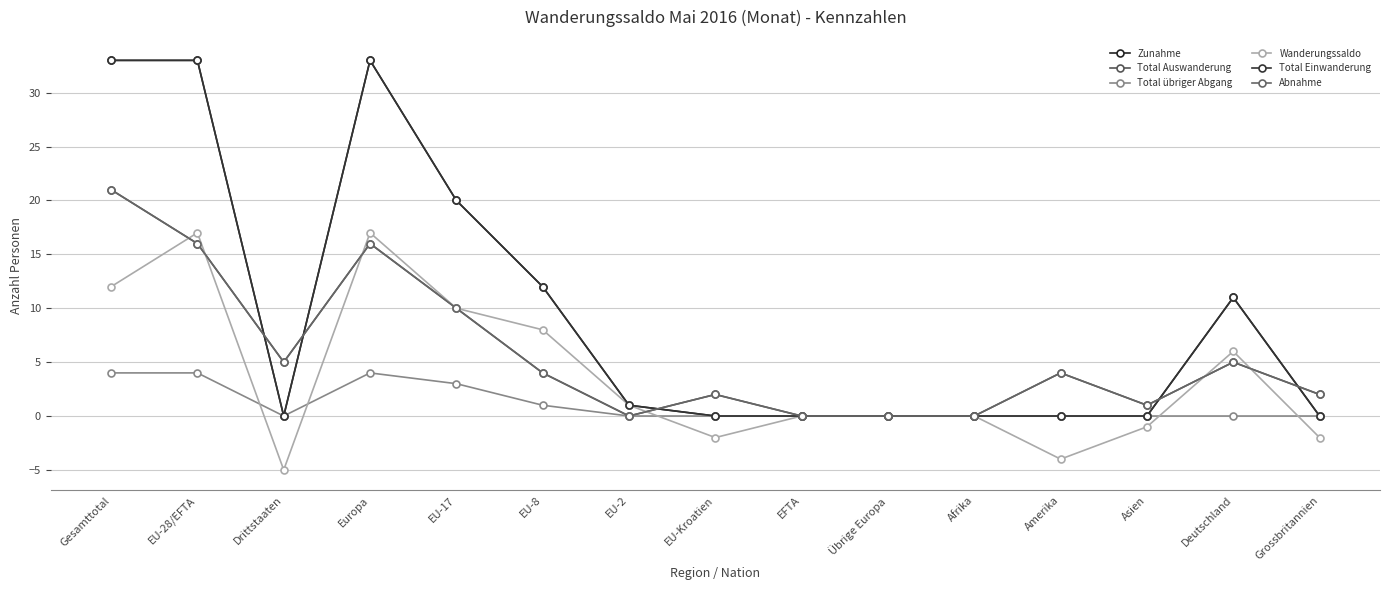

What is the label of the 1st point from the left?

Gesamttotal